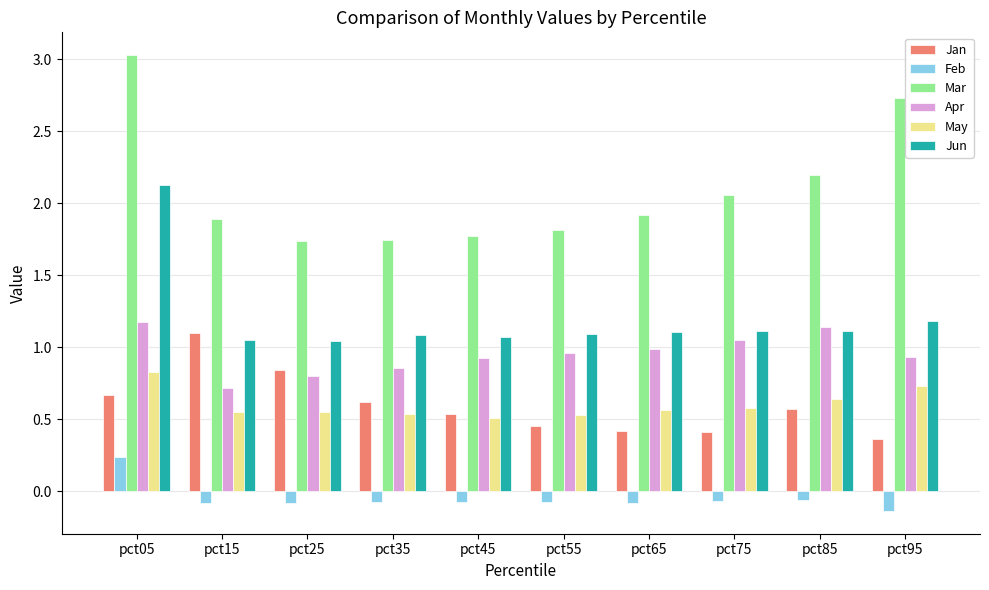

Which series has the widest spread of values?

Mar